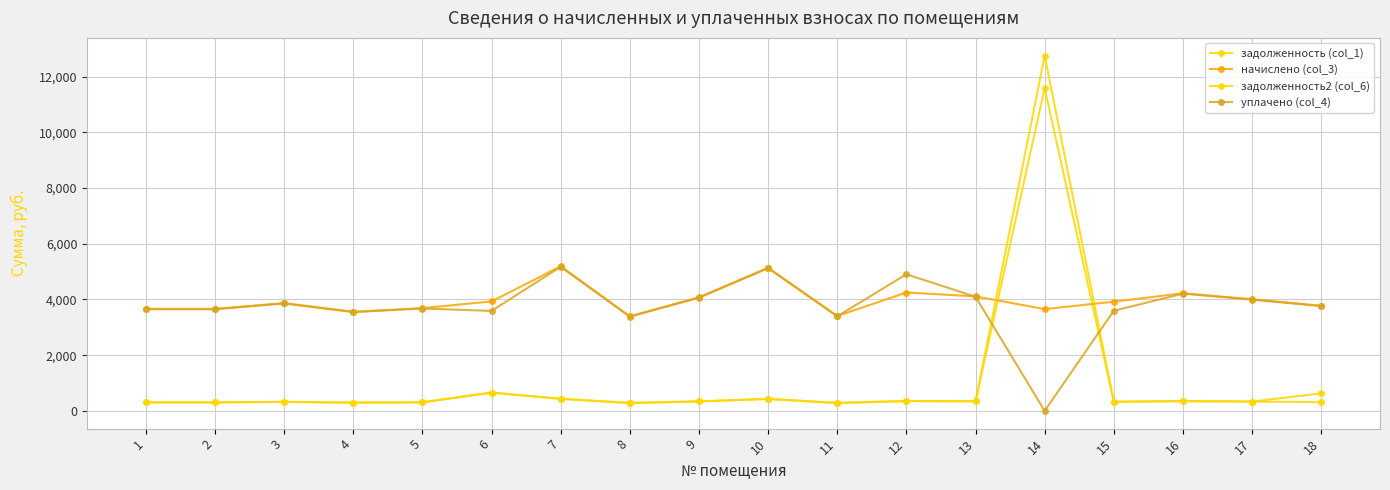

At which category is the sum across all series the highest?

14